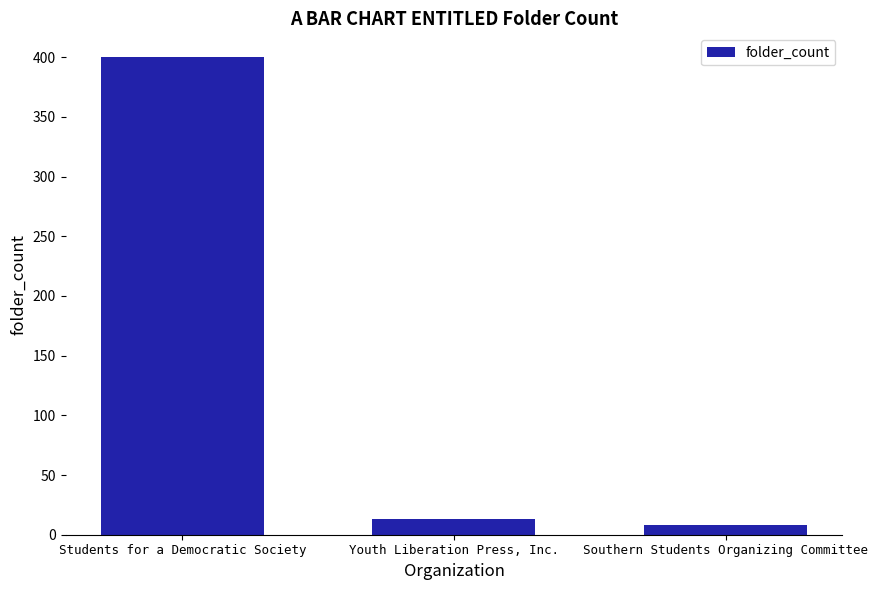

What is the average value?

140